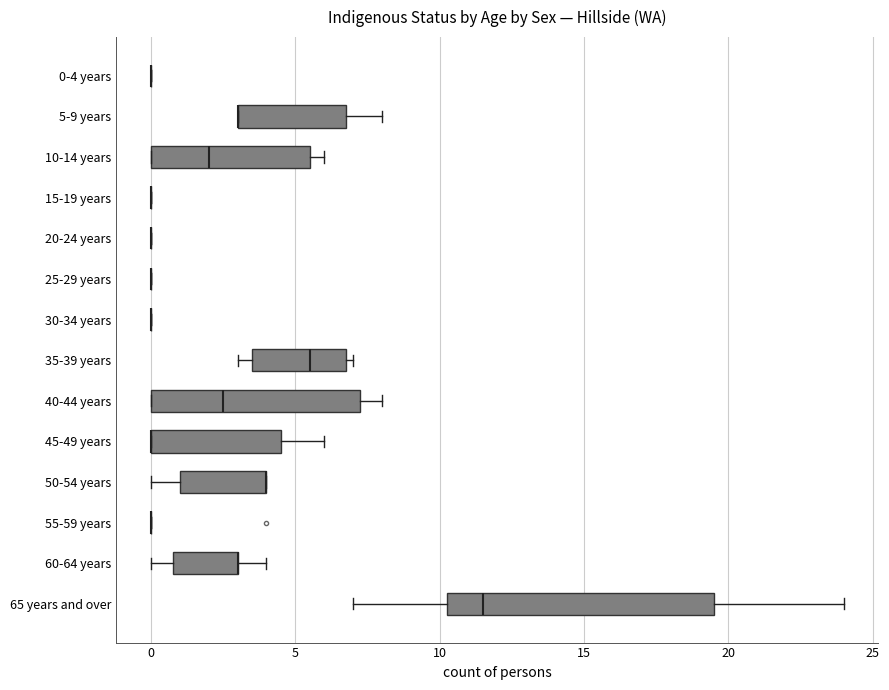

Reading bottom to top, read every box against the x-axis: the position of its median line, the range the box covers, and the ends of its whiskers. The values are not printed on the chart, so give them approximately, as read against the axis.

65 years and over: median 11.5, box 10.5 to 19.5, whiskers 7.0 to 24.0
60-64 years: median 3.0 (drawn on the box's right edge), box 1.0 to 3.0, whiskers 0.0 to 4.0
55-59 years: box collapsed to a line at 0.0, whiskers 0.0 to 0.0
50-54 years: median 4.0 (drawn on the box's right edge), box 1.0 to 4.0, whiskers 0.0 to 4.0
45-49 years: median 0.0 (drawn on the box's left edge), box 0.0 to 4.5, whiskers 0.0 to 6.0
40-44 years: median 2.5, box 0.0 to 7.5, whiskers 0.0 to 8.0
35-39 years: median 5.5, box 3.5 to 7.0, whiskers 3.0 to 7.0 (just right of the box's right edge)
30-34 years: box collapsed to a line at 0.0, whiskers 0.0 to 0.0
25-29 years: box collapsed to a line at 0.0, whiskers 0.0 to 0.0
20-24 years: box collapsed to a line at 0.0, whiskers 0.0 to 0.0
15-19 years: box collapsed to a line at 0.0, whiskers 0.0 to 0.0
10-14 years: median 2.0, box 0.0 to 5.5, whiskers 0.0 to 6.0
5-9 years: median 3.0 (drawn on the box's left edge), box 3.0 to 7.0, whiskers 3.0 to 8.0
0-4 years: box collapsed to a line at 0.0, whiskers 0.0 to 0.0